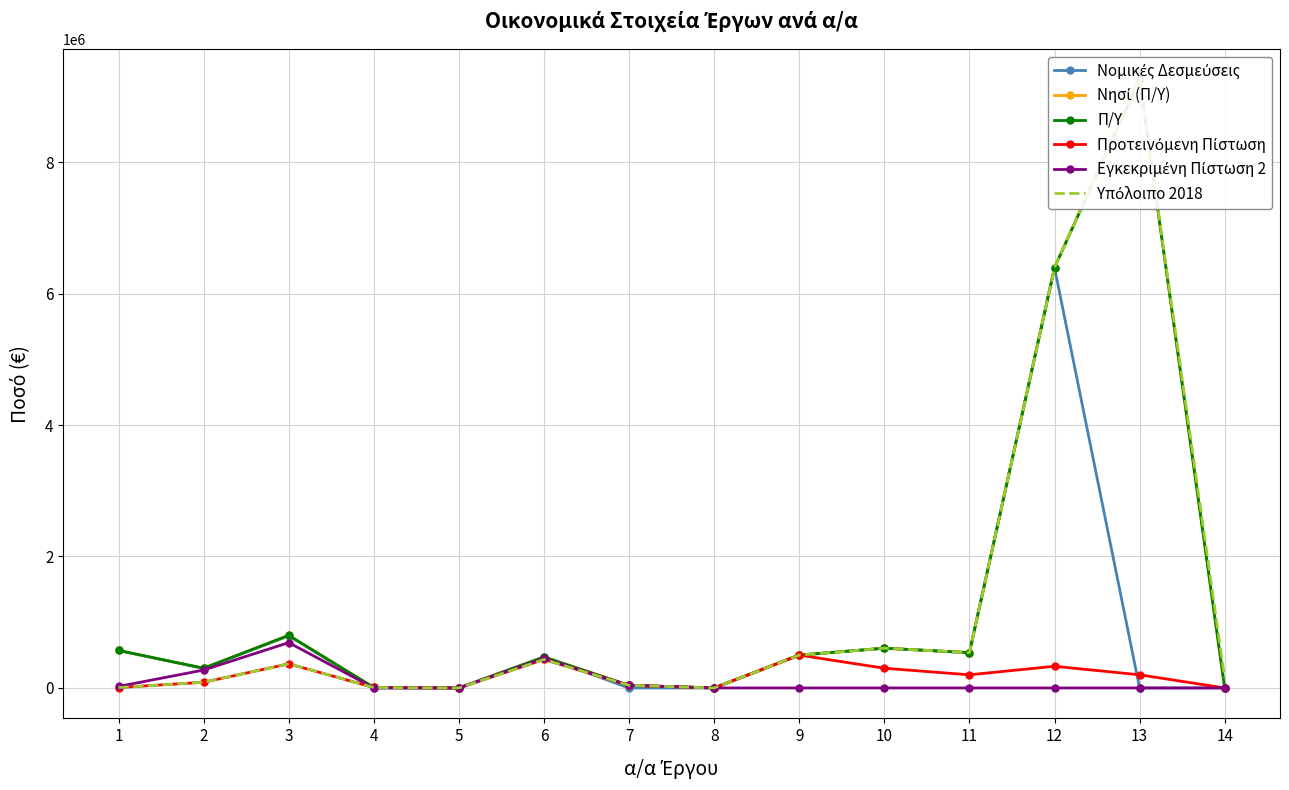

True or false: Νησί (Π/Υ) has a value of 846487.0 at 9.

False